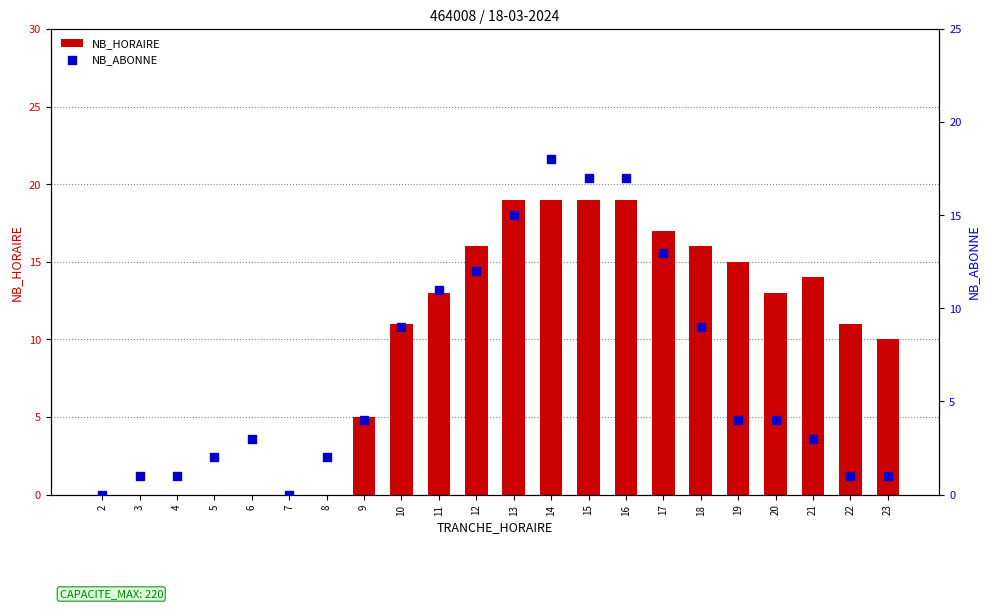

At how many categories does at least one series exceed 1?

18